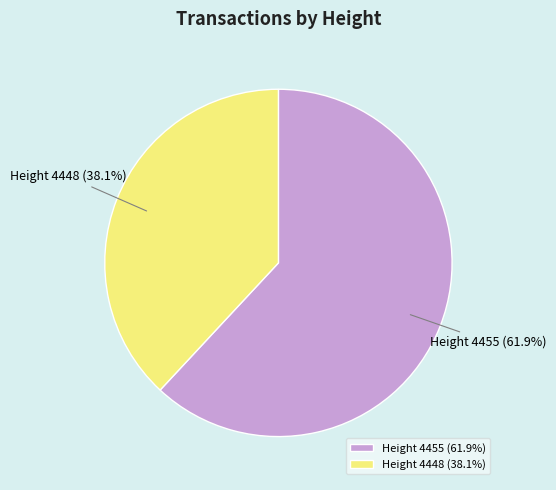

The Height 4448 slice represents 38% of the pie. True or false?

True